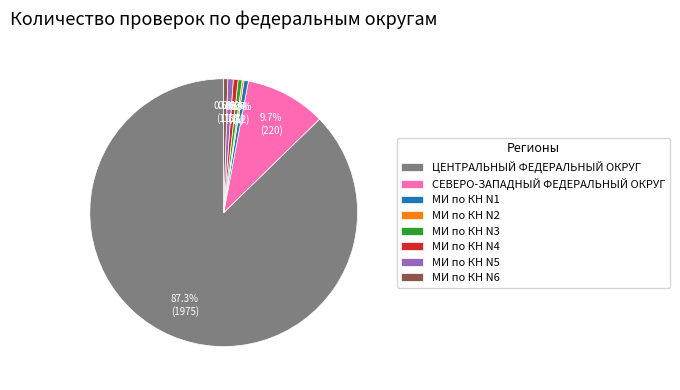

True or false: МИ по КН N4 accounts for 11% of the total.

False